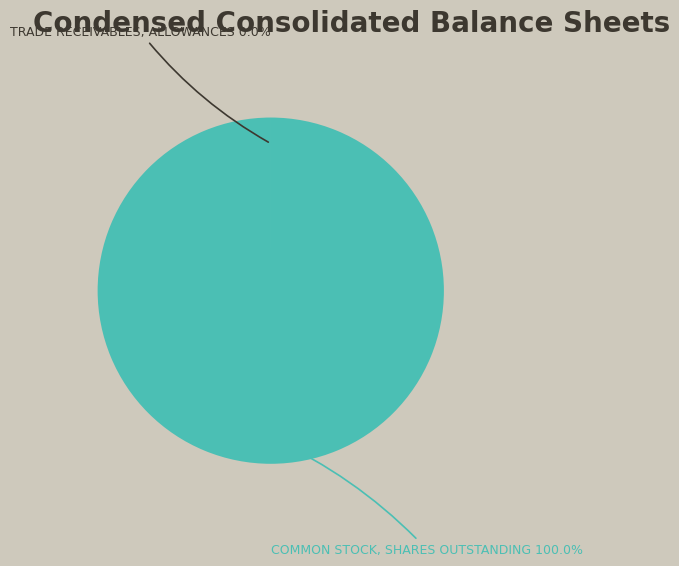

Is there a majority slice in this chart?

Yes